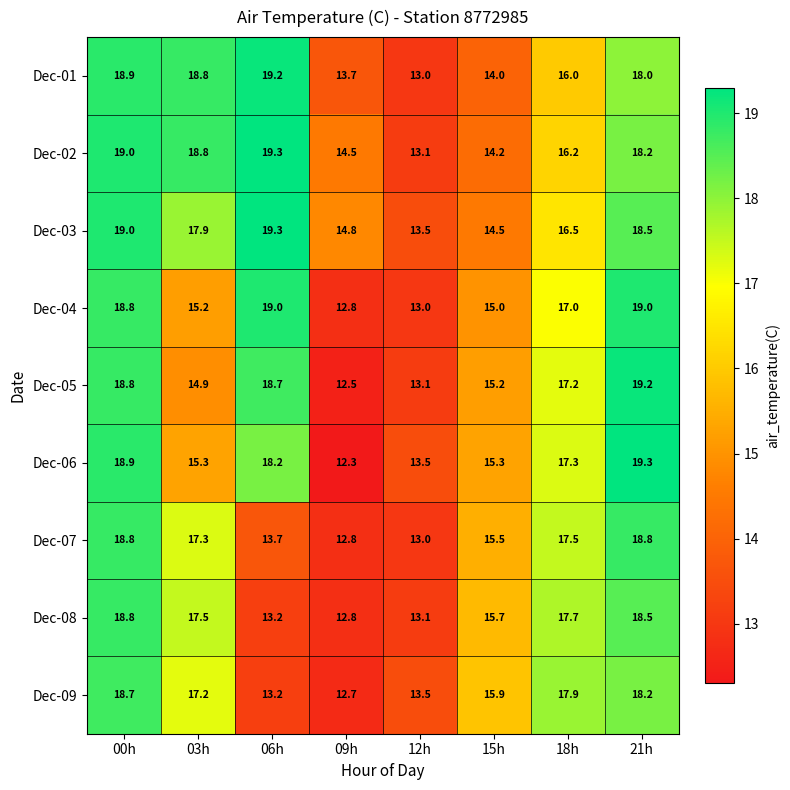

List the labels in order of Dec-03 value, largest first.

06h, 00h, 21h, 03h, 18h, 09h, 15h, 12h